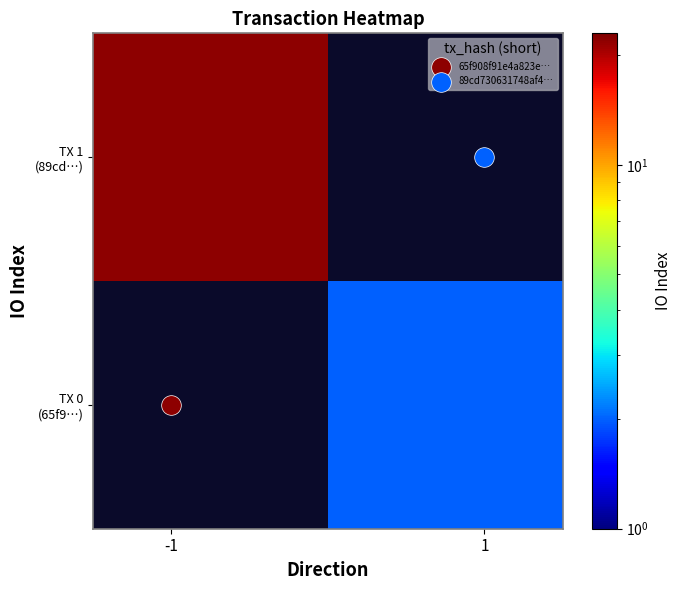

How many distinct data groups are displayed?

2